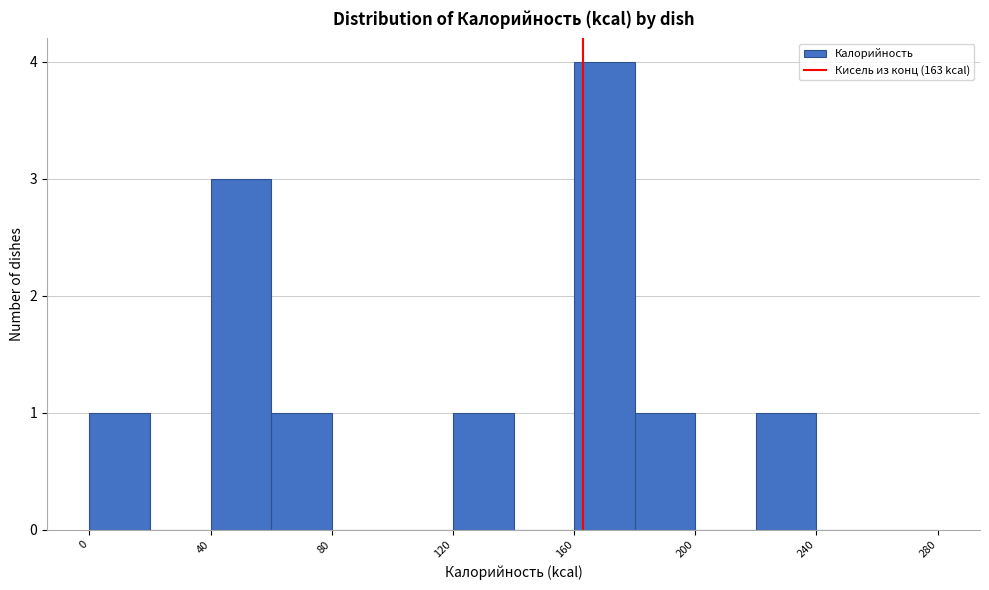

Reading left to right, transcribe this chart: for each bar, give the range it covers on the x-axis and its height. The values are not printed on the chart, so give them approximately, as read against the axis.

0 to 20: 1
20 to 40: 0
40 to 60: 3
60 to 80: 1
80 to 100: 0
100 to 120: 0
120 to 140: 1
140 to 160: 0
160 to 180: 4
180 to 200: 1
200 to 220: 0
220 to 240: 1
240 to 260: 0
260 to 280: 0